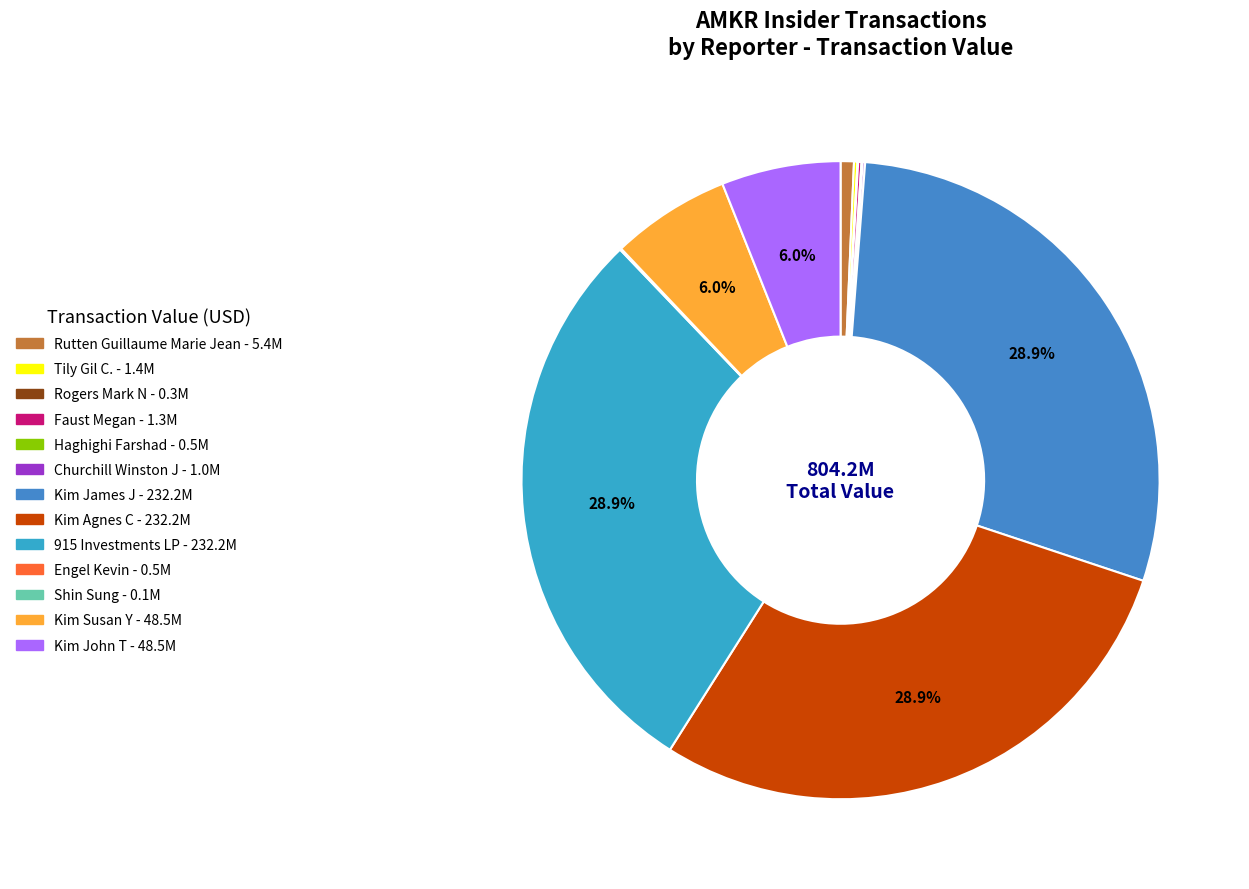

To the nearest percent, what is the difference between the largest and smallest slice percentages?

29%